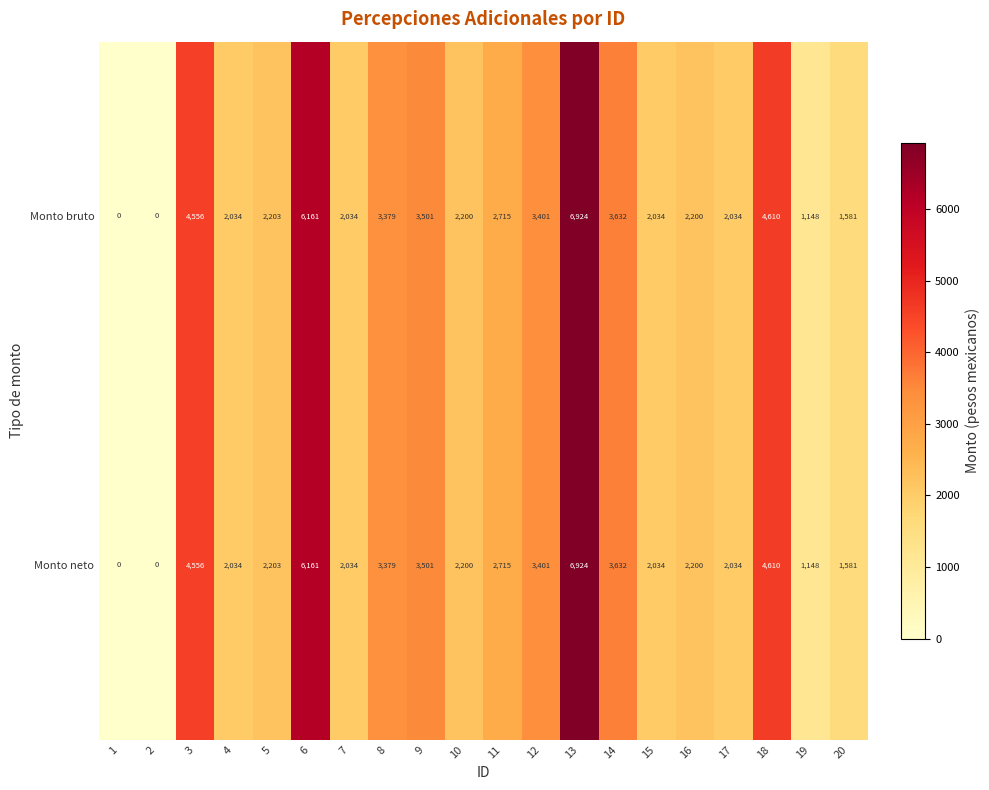

At which category is the sum across all series the highest?

13